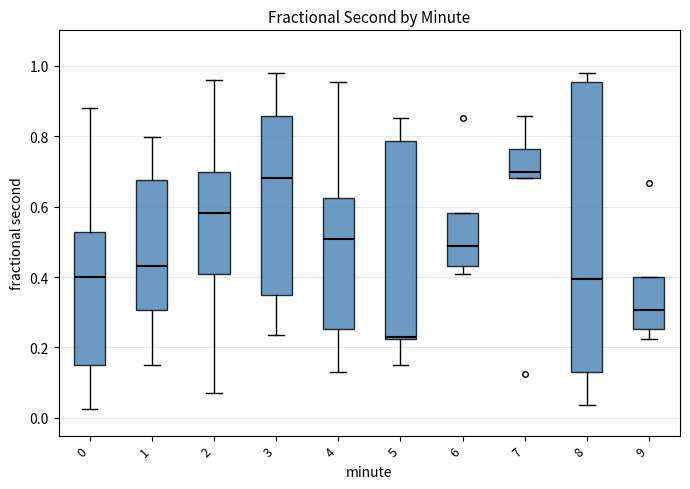

Reading left to right, transcribe this box plot: for each box, give where its median line is, the range the box spans, and where its two whiskers end, as read against the y-axis. The values are not printed on the chart, so give them approximately, as read against the axis.

0: median 0.40, box 0.14 to 0.52, whiskers 0.02 to 0.88
1: median 0.44, box 0.30 to 0.68, whiskers 0.14 to 0.80
2: median 0.58, box 0.40 to 0.70, whiskers 0.08 to 0.96
3: median 0.68, box 0.34 to 0.86, whiskers 0.24 to 0.98
4: median 0.50, box 0.26 to 0.62, whiskers 0.14 to 0.96
5: median 0.24, box 0.22 to 0.78, whiskers 0.14 to 0.86
6: median 0.48, box 0.44 to 0.58, whiskers 0.40 to 0.58
7: median 0.70, box 0.68 to 0.76, whiskers 0.68 to 0.86
8: median 0.40, box 0.14 to 0.96, whiskers 0.04 to 0.98
9: median 0.30, box 0.26 to 0.40, whiskers 0.22 to 0.40